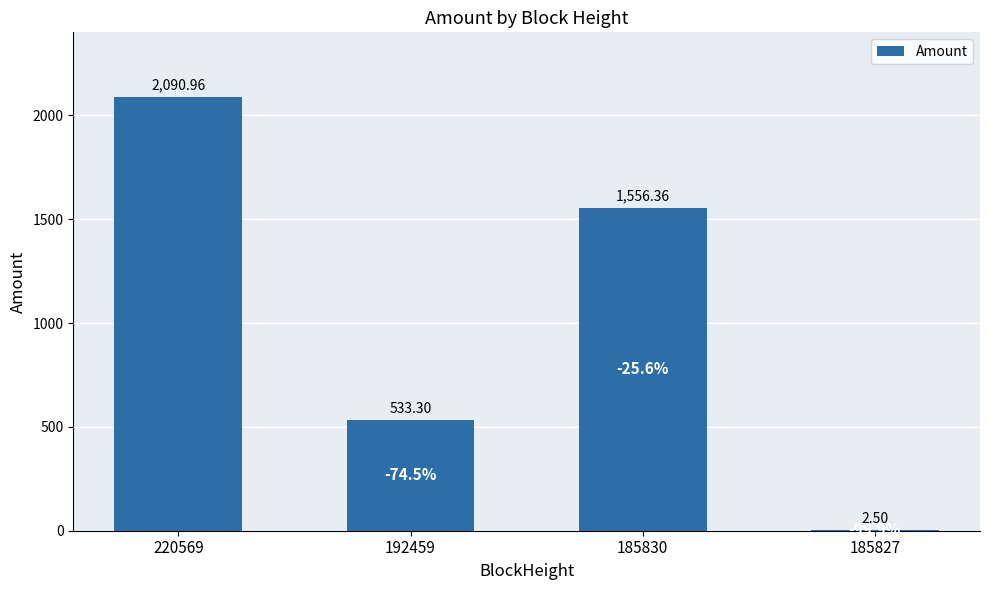

What is the difference between the values at 220569 and 192459?

1557.7